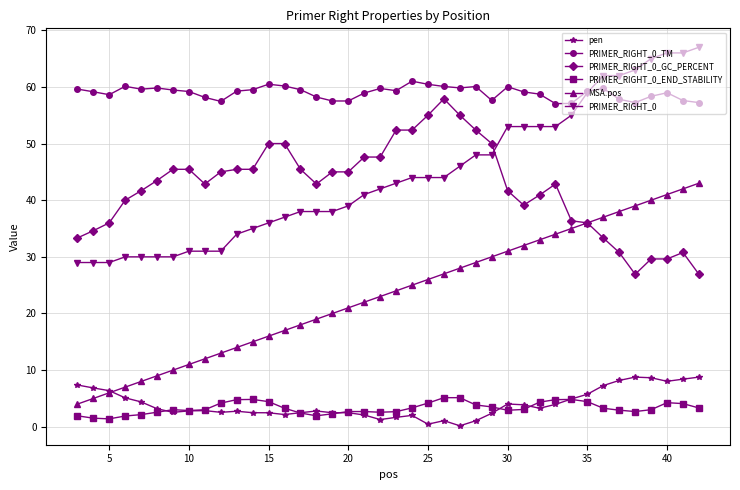

List the series in order of their peak value, highest first.

PRIMER_RIGHT_0, PRIMER_RIGHT_0_TM, PRIMER_RIGHT_0_GC_PERCENT, MSA.pos, pen, PRIMER_RIGHT_0_END_STABILITY